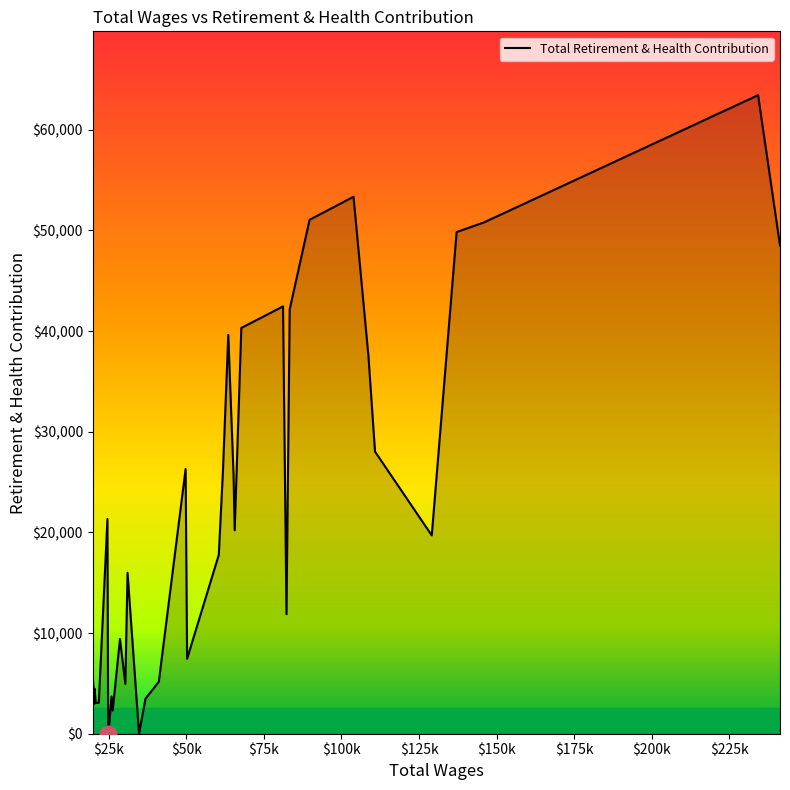

What is the maximum value shown in the chart?

63439